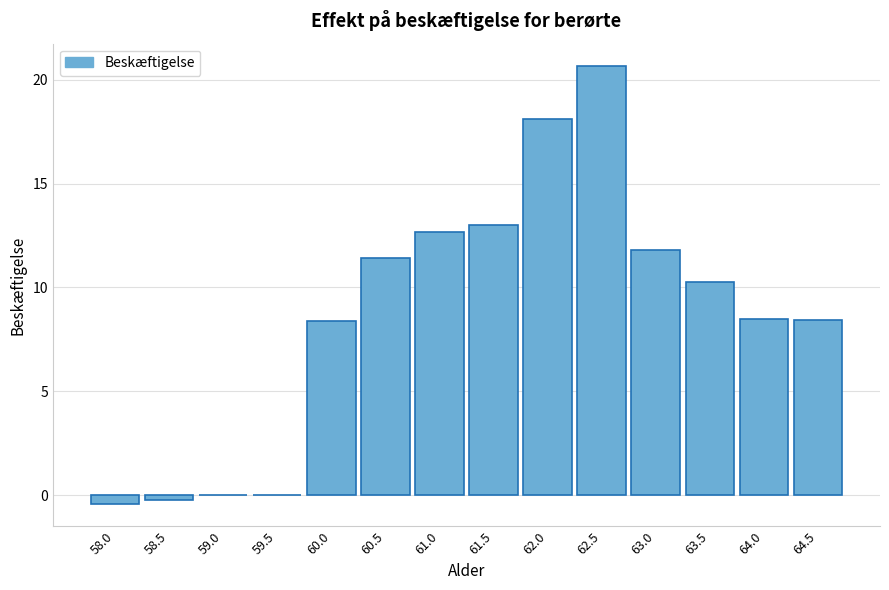

Where does the data first go above 10?

60.5